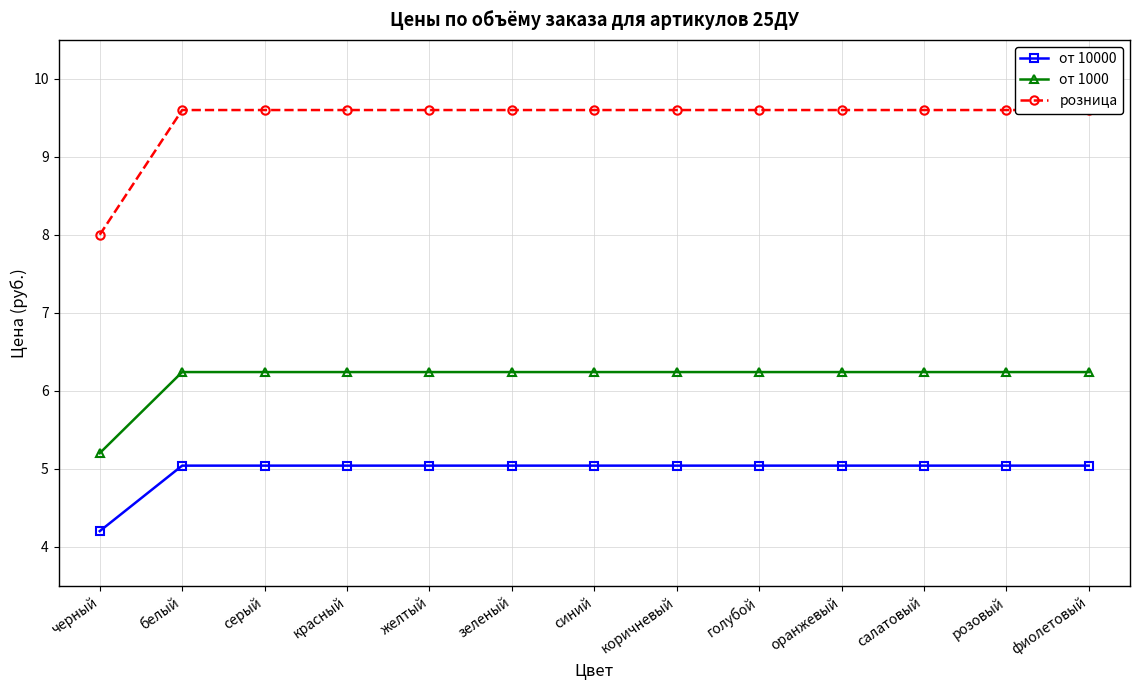

What is the label of the 6th point from the left?

зеленый